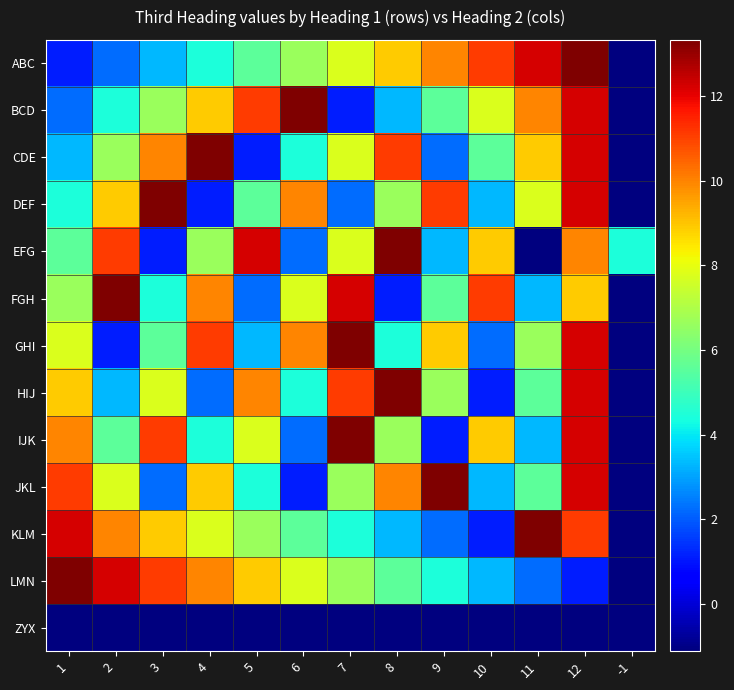

Reading left to right, extract all data points from this chart.

ABC: 1=1.1	2=2.2	3=3.3	4=4.4	5=5.5	6=6.7	7=7.8	8=8.9	9=10.0	10=11.1	11=12.2	12=13.3	-1=-1.1
BCD: 1=2.2	2=4.4	3=6.7	4=8.9	5=11.1	6=13.3	7=1.1	8=3.3	9=5.5	10=7.8	11=10.0	12=12.2	-1=-1.1
CDE: 1=3.3	2=6.7	3=10.0	4=13.3	5=1.1	6=4.4	7=7.8	8=11.1	9=2.2	10=5.5	11=8.9	12=12.2	-1=-1.1
DEF: 1=4.4	2=8.9	3=13.3	4=1.1	5=5.5	6=10.0	7=2.2	8=6.7	9=11.1	10=3.3	11=7.8	12=12.2	-1=-1.1
EFG: 1=5.5	2=11.1	3=1.1	4=6.7	5=12.2	6=2.2	7=7.8	8=13.3	9=3.3	10=8.9	11=-1.1	12=10.0	-1=4.4
FGH: 1=6.7	2=13.3	3=4.4	4=10.0	5=2.2	6=7.8	7=12.2	8=1.1	9=5.5	10=11.1	11=3.3	12=8.9	-1=-1.1
GHI: 1=7.8	2=1.1	3=5.5	4=11.1	5=3.3	6=10.0	7=13.3	8=4.4	9=8.9	10=2.2	11=6.7	12=12.2	-1=-1.1
HIJ: 1=8.9	2=3.3	3=7.8	4=2.2	5=10.0	6=4.4	7=11.1	8=13.3	9=6.7	10=1.1	11=5.5	12=12.2	-1=-1.1
IJK: 1=10.0	2=5.5	3=11.1	4=4.4	5=7.8	6=2.2	7=13.3	8=6.7	9=1.1	10=8.9	11=3.3	12=12.2	-1=-1.1
JKL: 1=11.1	2=7.8	3=2.2	4=8.9	5=4.4	6=1.1	7=6.7	8=10.0	9=13.3	10=3.3	11=5.5	12=12.2	-1=-1.1
KLM: 1=12.2	2=10.0	3=8.9	4=7.8	5=6.7	6=5.5	7=4.4	8=3.3	9=2.2	10=1.1	11=13.3	12=11.1	-1=-1.1
LMN: 1=13.3	2=12.2	3=11.1	4=10.0	5=8.9	6=7.8	7=6.7	8=5.5	9=4.4	10=3.3	11=2.2	12=1.1	-1=-1.1
ZYX: 1=-1.1	2=-1.1	3=-1.1	4=-1.1	5=-1.1	6=-1.1	7=-1.1	8=-1.1	9=-1.1	10=-1.1	11=-1.1	12=-1.1	-1=-1.1